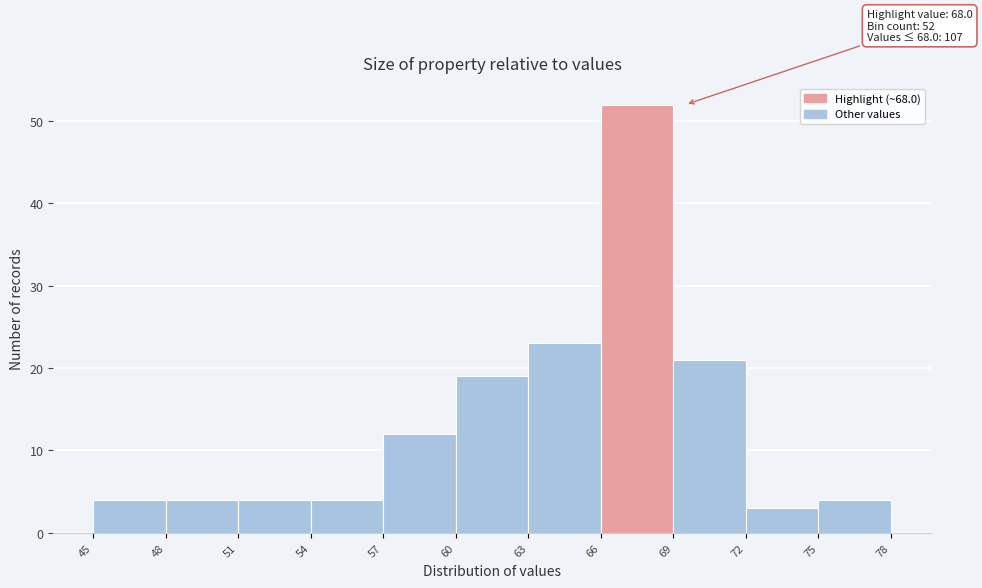

Which range on the x-axis has the tallest bar?

66 to 69